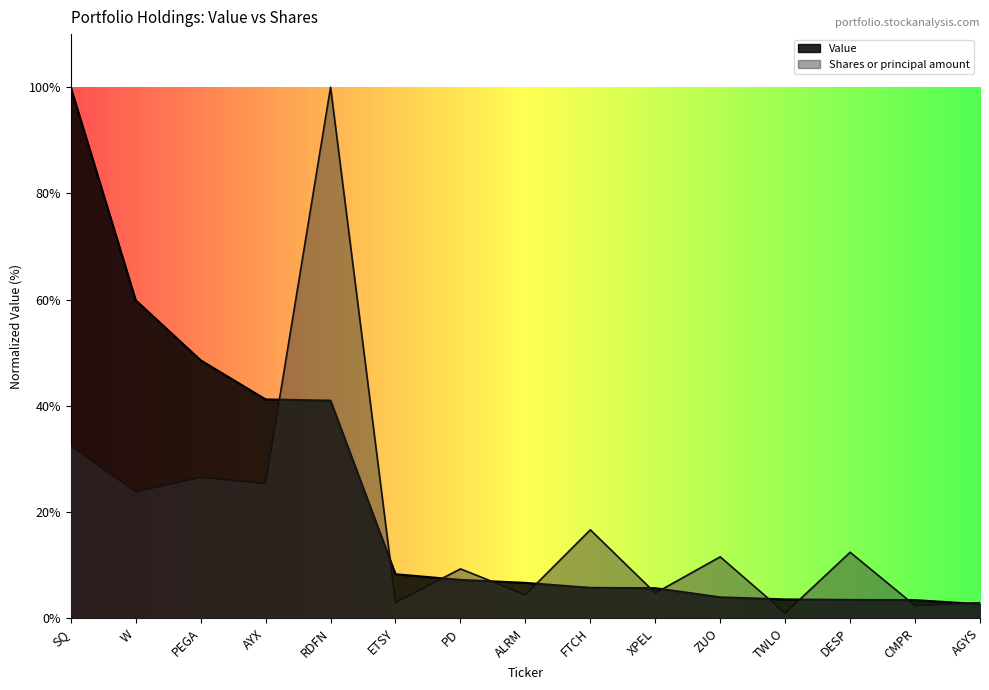

What is the difference between the maximum and minimum values in the Value series?

97.4